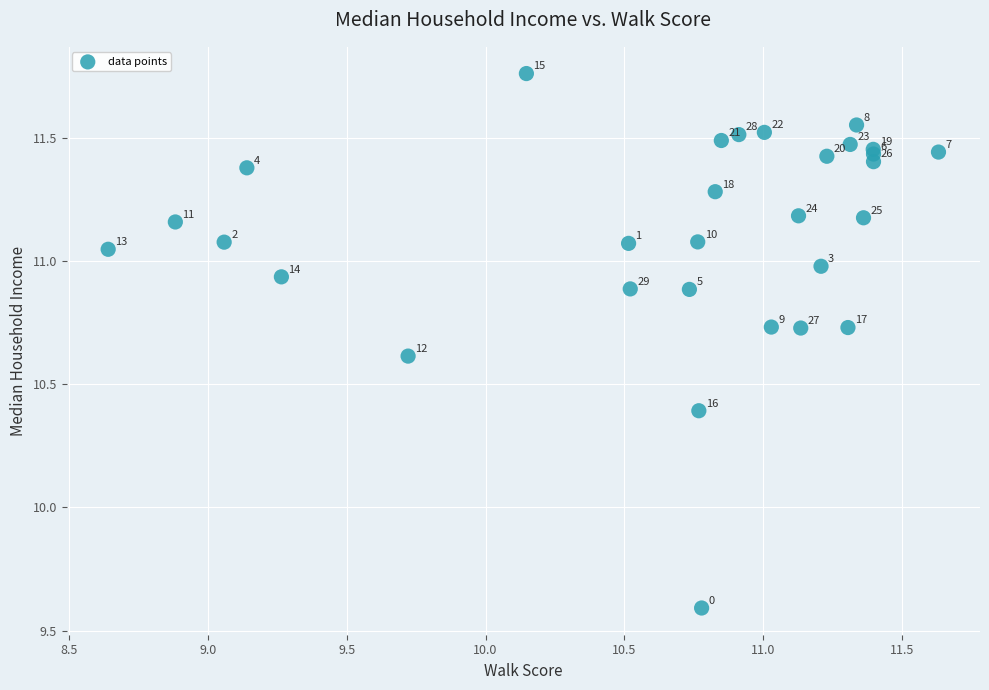

What Y value in the scatter plot is closest to 10?

10.4